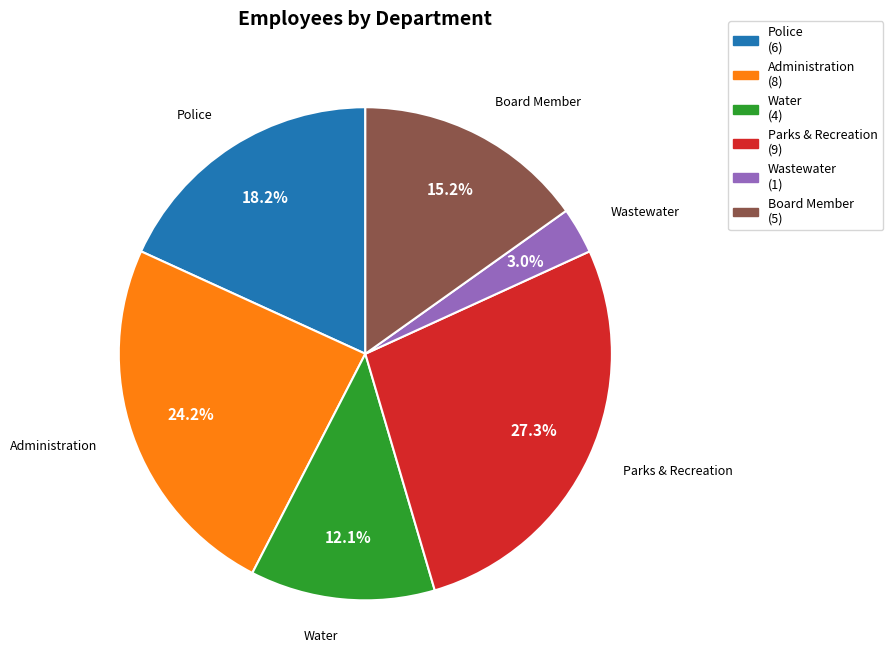

How many segments does this pie chart have?

6